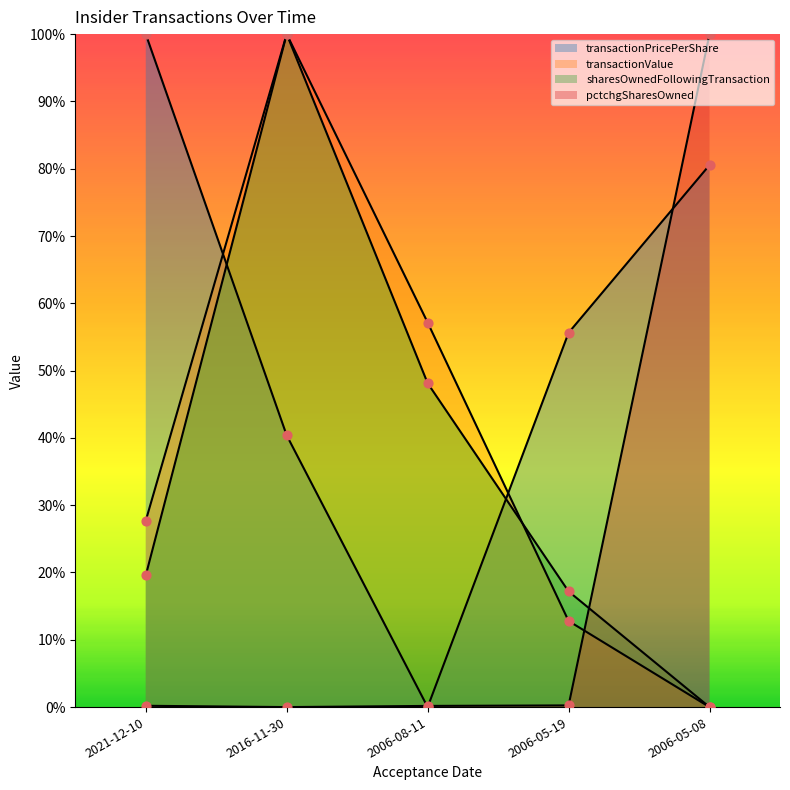

Which series has the widest spread of Y values?

transactionPricePerShare